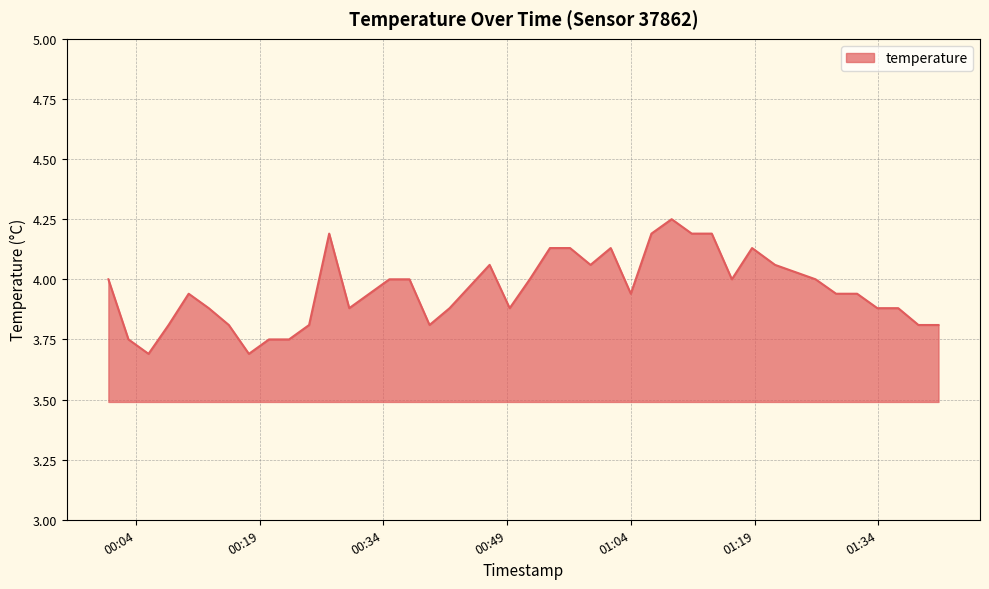

Does the chart display data point markers on the line(s)?

No